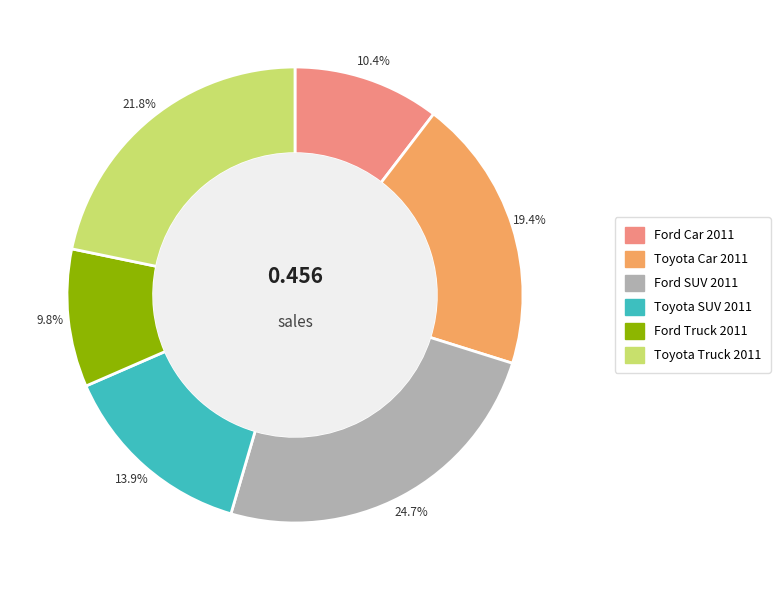

To the nearest percent, what is the combined percentage of Ford Truck 2011 and Toyota Car 2011?

29%